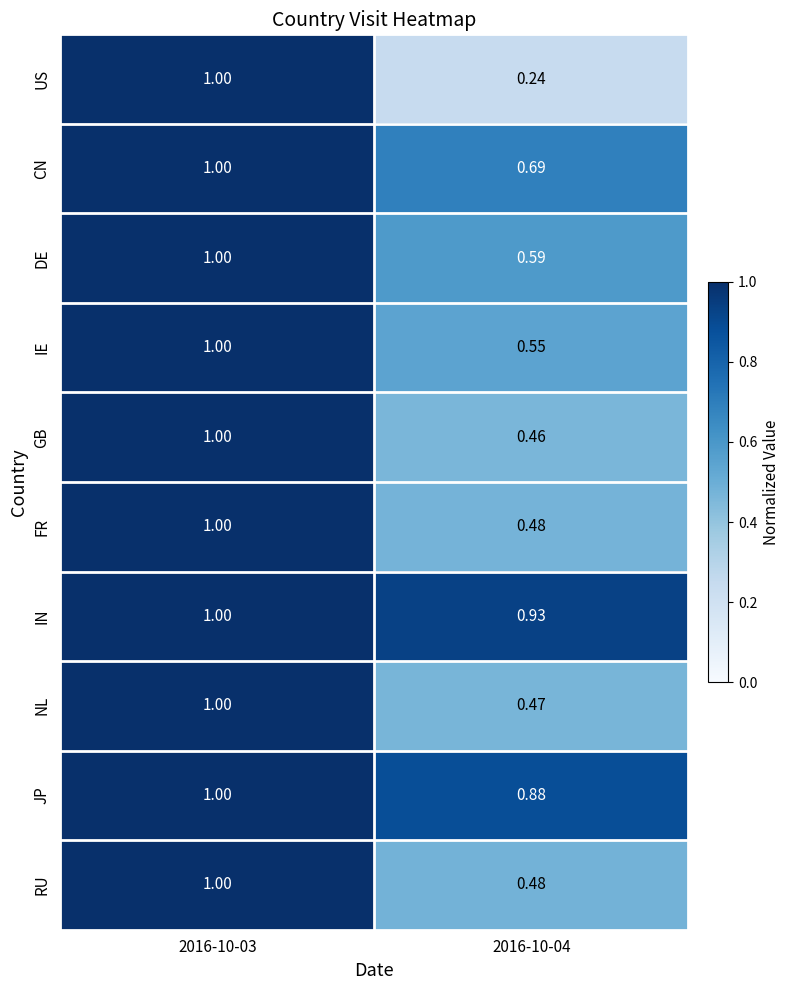

Is the value of FR at 2016-10-04 greater than the value of GB at 2016-10-03?

No